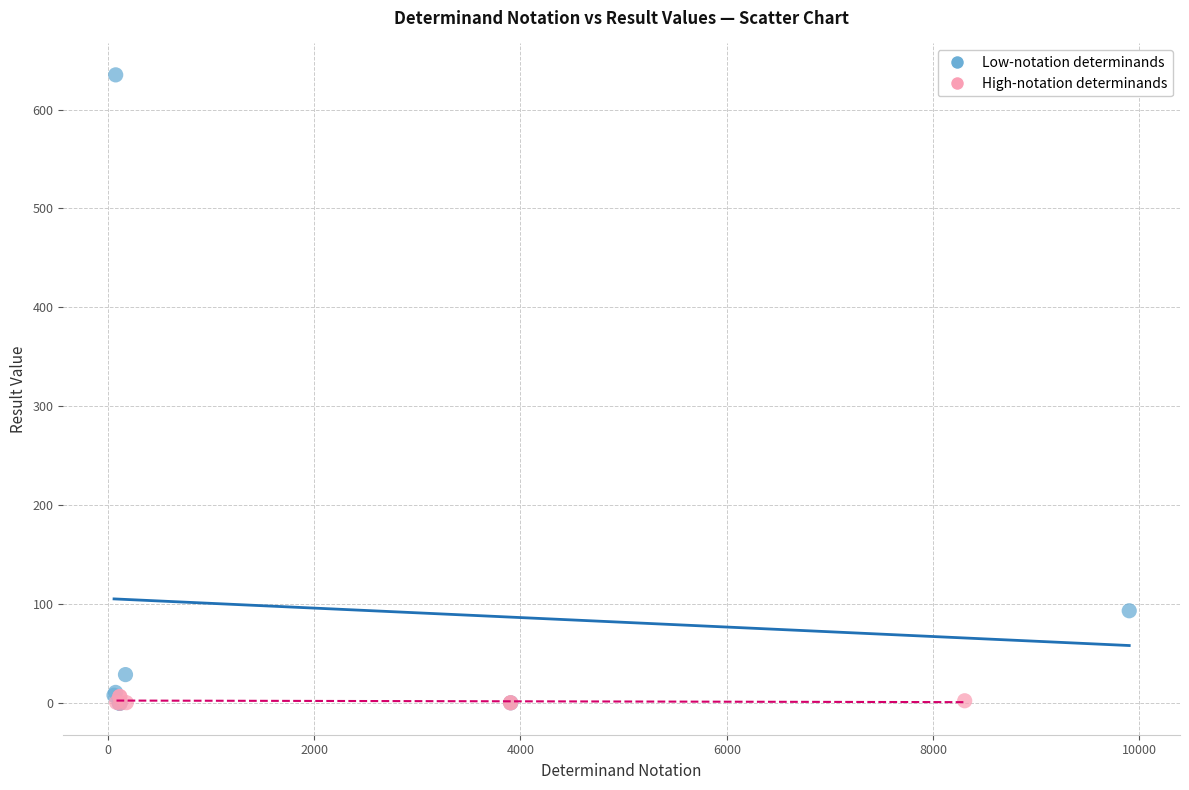

Which series contains the highest Y value?

Low-notation determinands